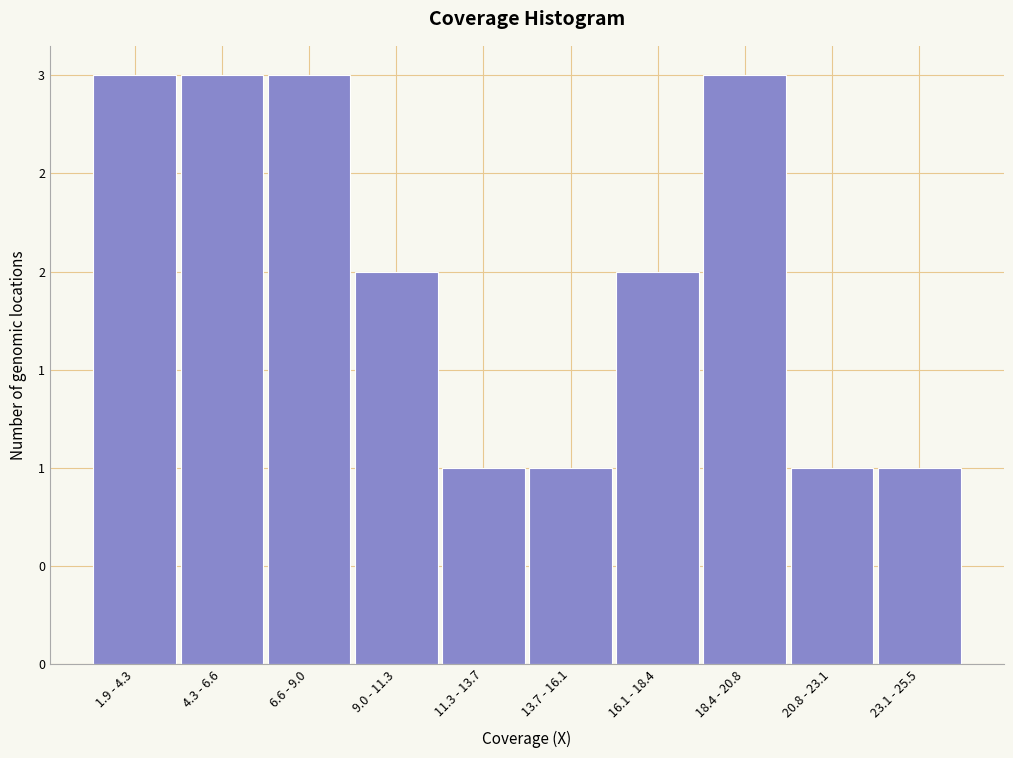

Are the bars horizontal?

No